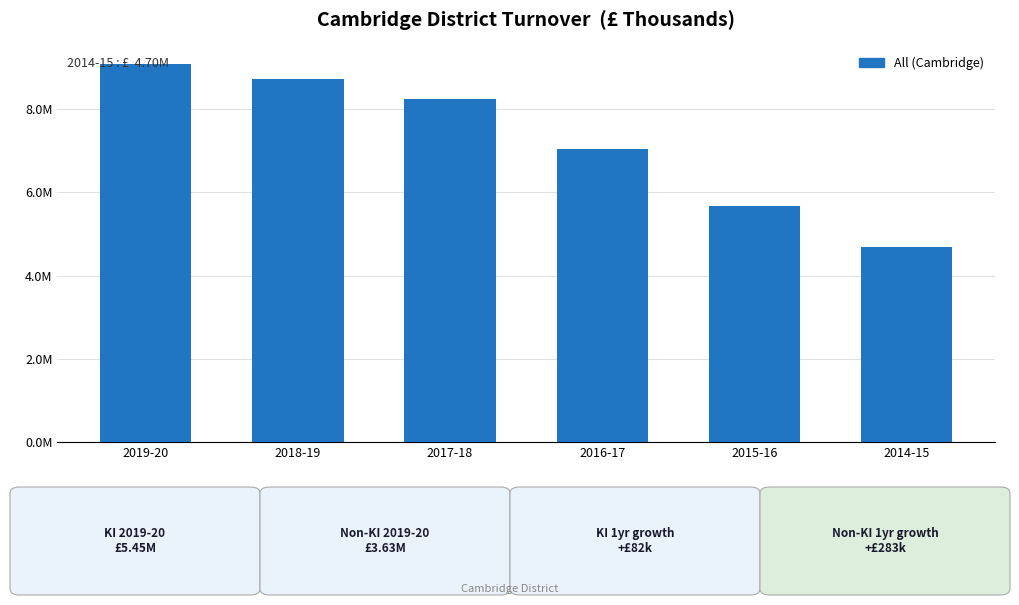

True or false: the data shows 11547640 at 2016-17.

False